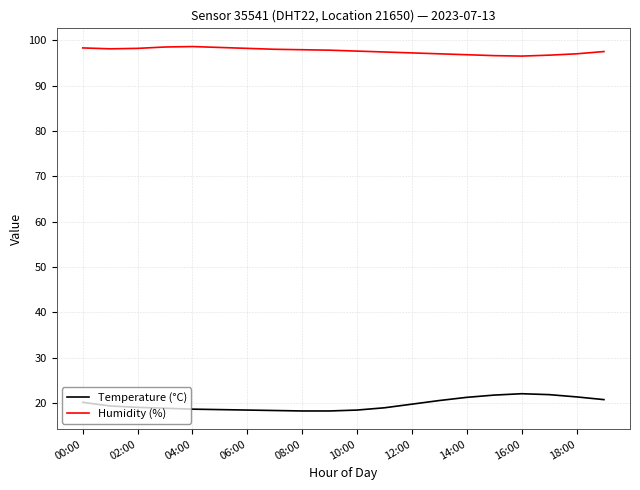

Which series has the largest total across all categories?

Humidity (%)